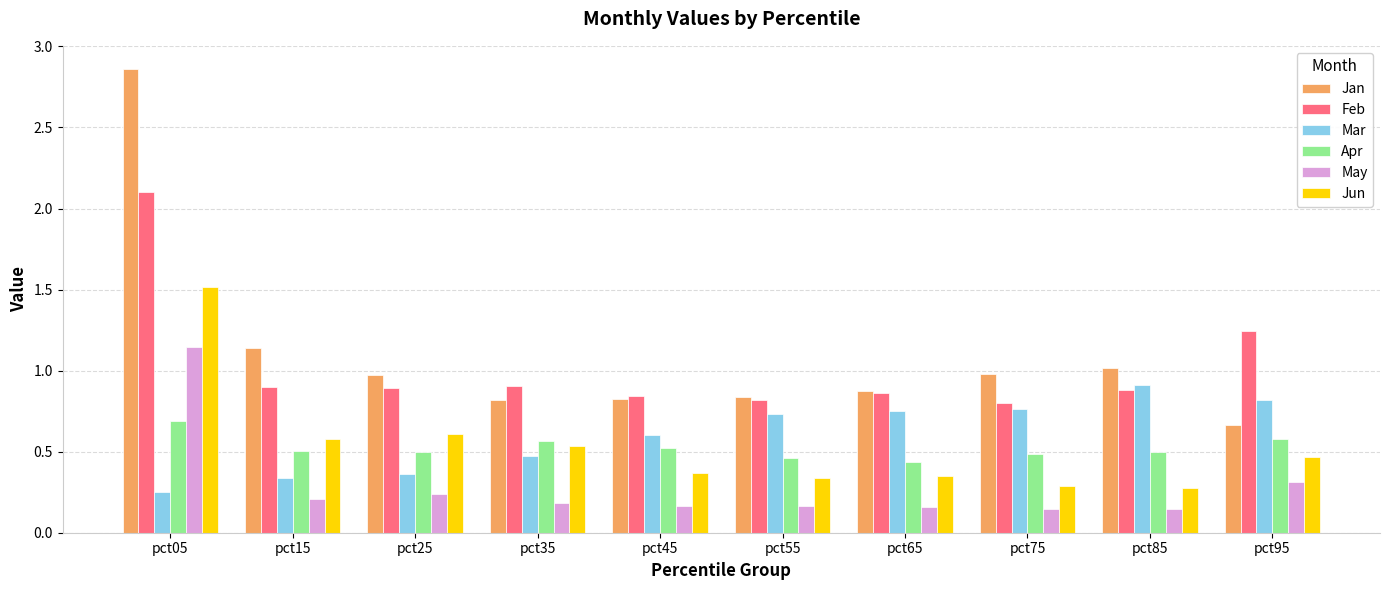

Which series has the largest total across all categories?

Jan